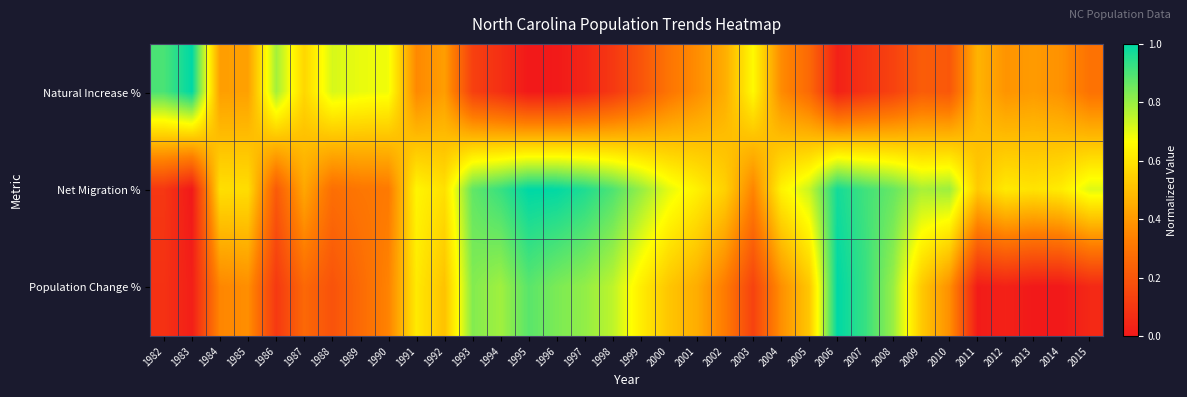

Which series has the largest total across all categories?

Net Migration %